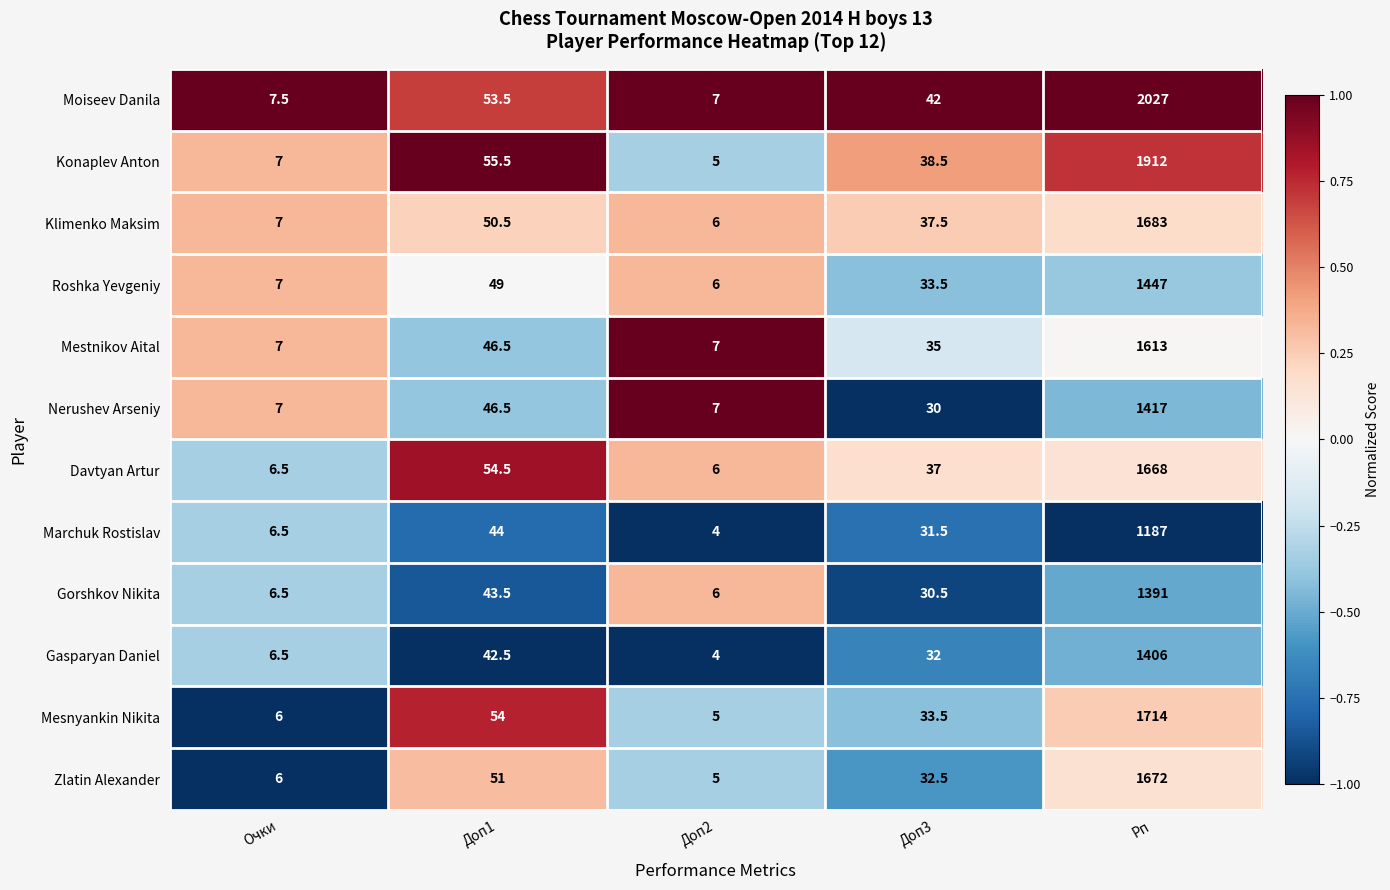

At which category is the sum across all series the highest?

Рп